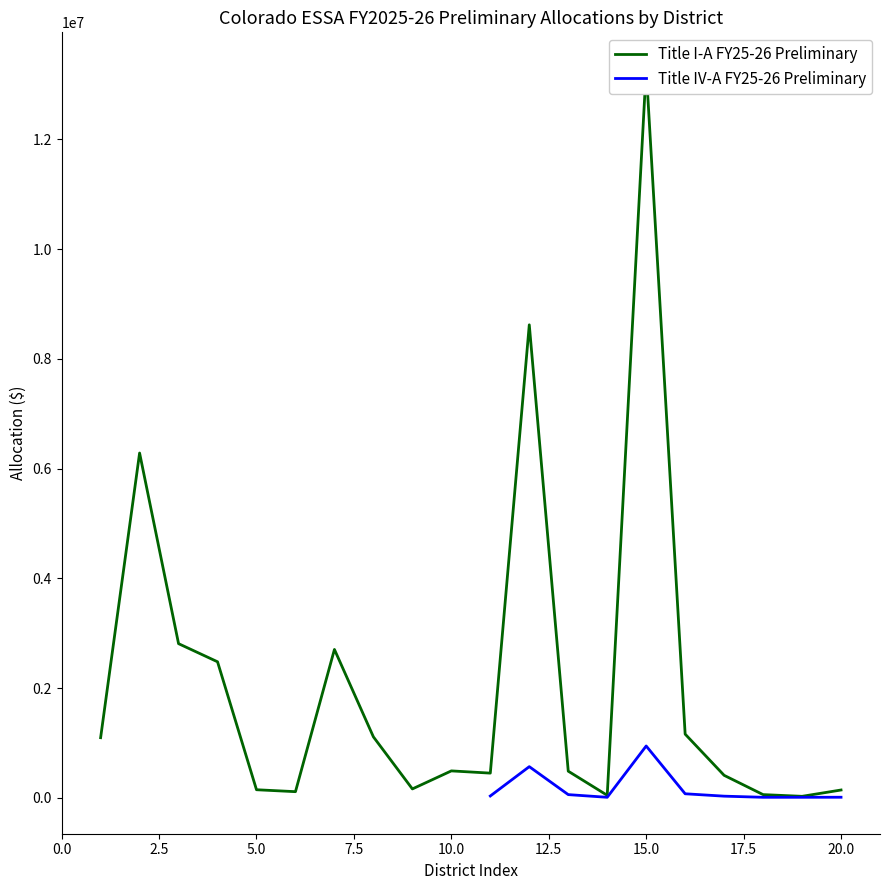

Between Pritchett Re-3 and Mapleton 1, which is larger?

Mapleton 1